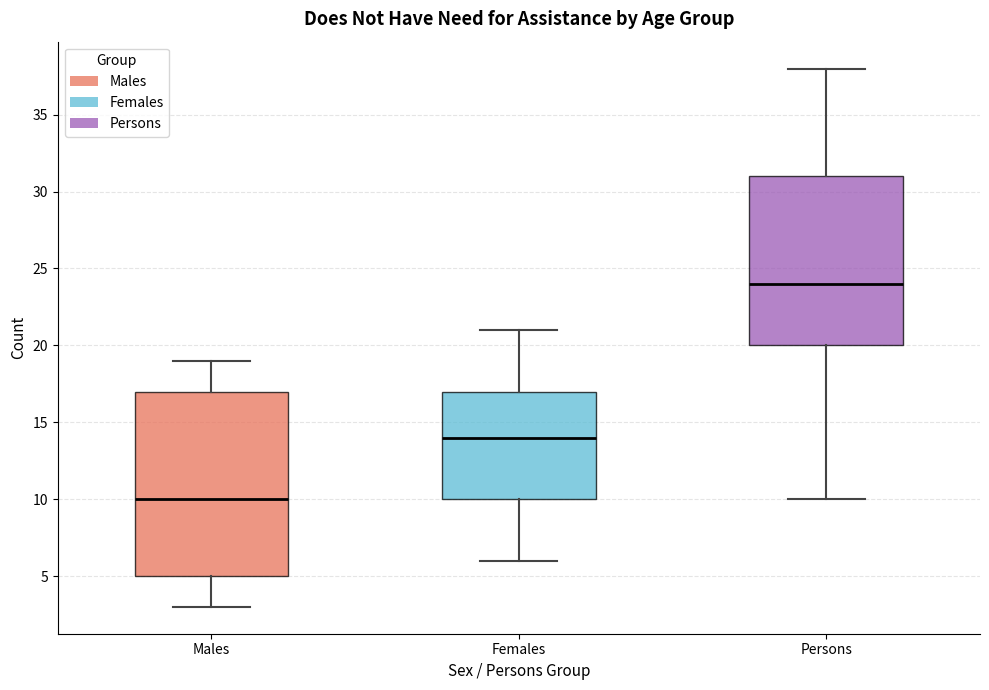

Where does the upper whisker of the box for Persons end on the y-axis? The values are not printed on the chart, so give them approximately, as read against the axis.

38